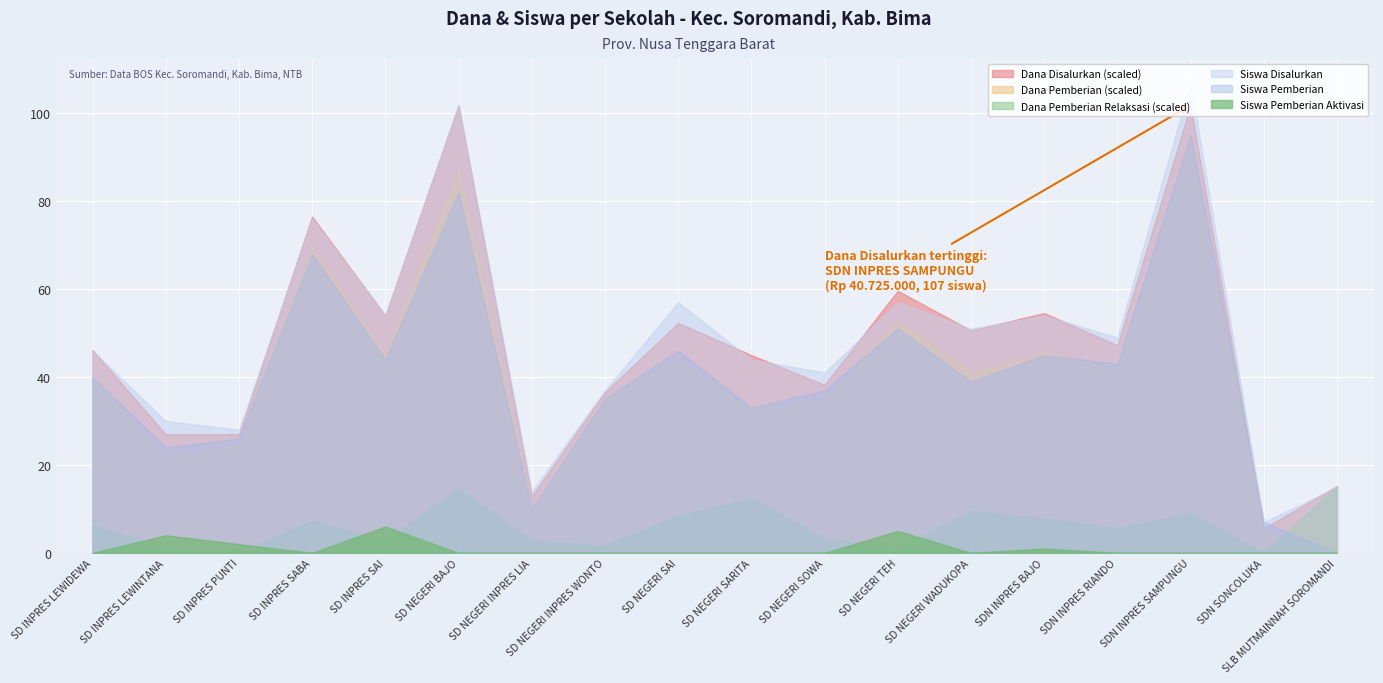

At which category does Dana Pemberian Relaksasi reach its first local peak?

SD INPRES SABA